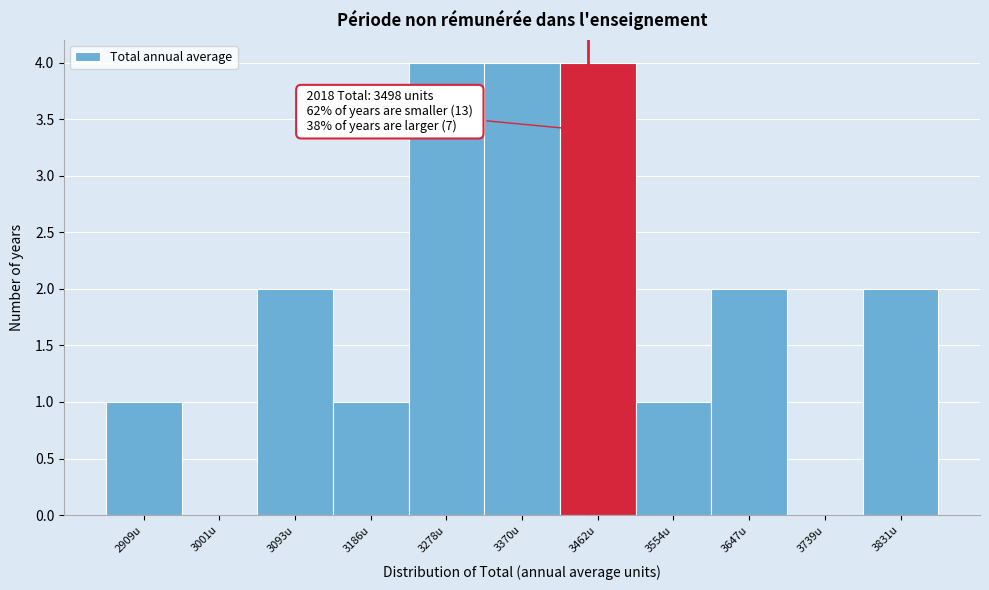

Reading right to left, what are all the values shown in this chart?

3831u=2	3739u=0	3647u=2	3554u=1	3462u=4	3370u=4	3278u=4	3186u=1	3093u=2	3001u=0	2909u=1